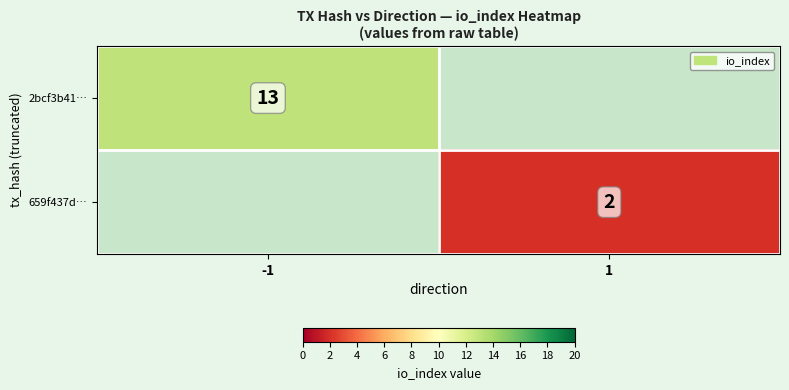

How many distinct data groups are displayed?

2